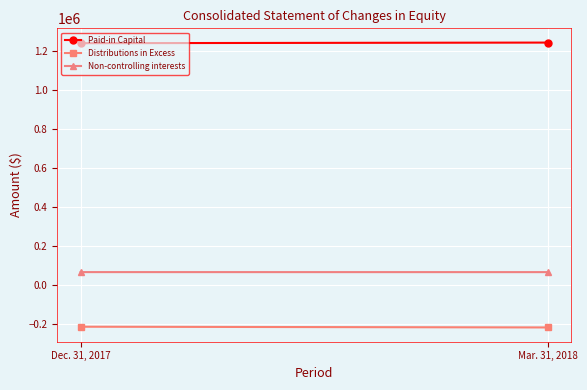

Reading left to right, list all the values displayed in this chart.

Paid-in Capital: 1242109	1245214
Distributions in Excess: -211980	-215749
Non-controlling interests: 68088	67976